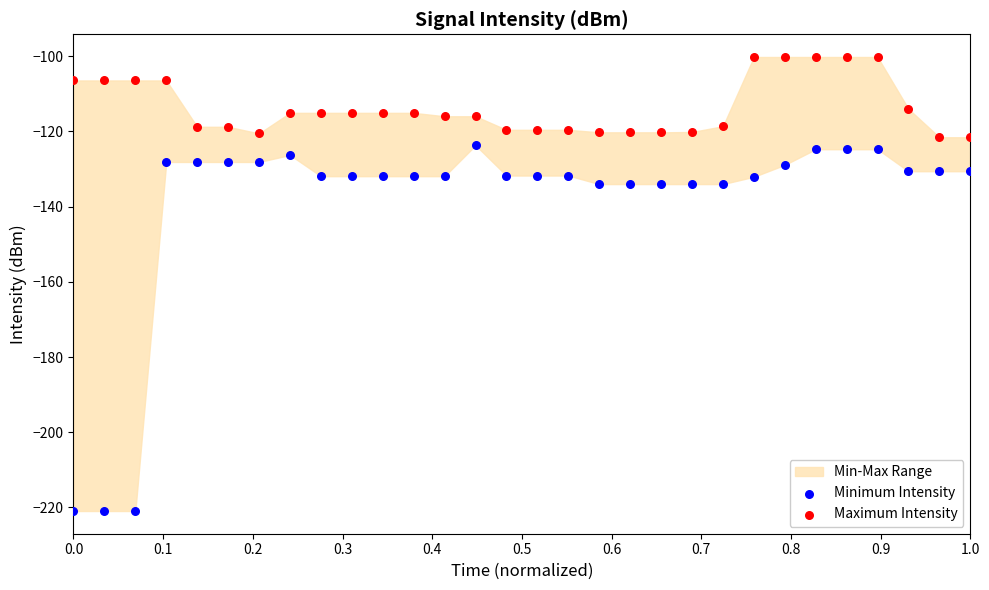

Which series reaches the minimum Y coordinate?

Minimum Intensity